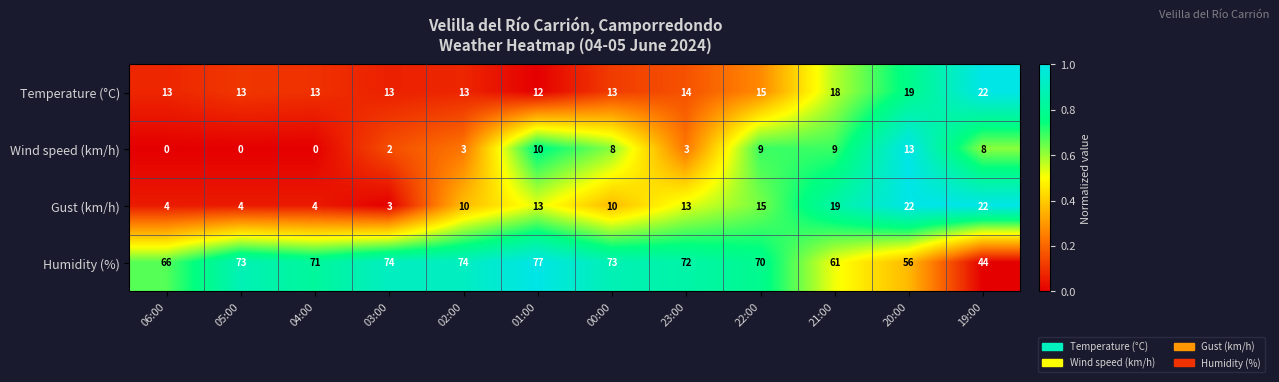

Which series has the largest total across all categories?

Humidity (%)